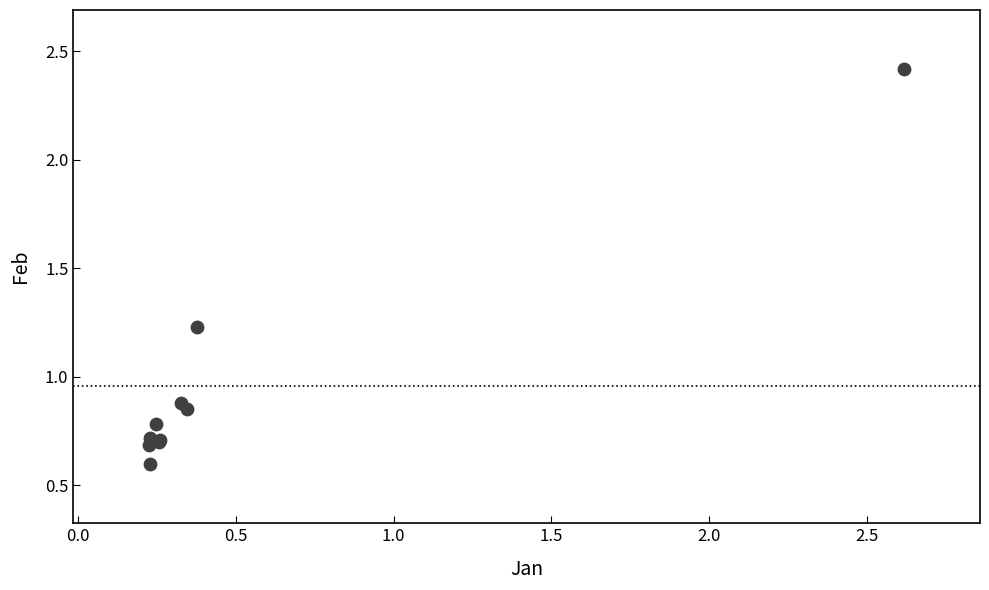

What Y value in the scatter plot is closest to 1?

0.9